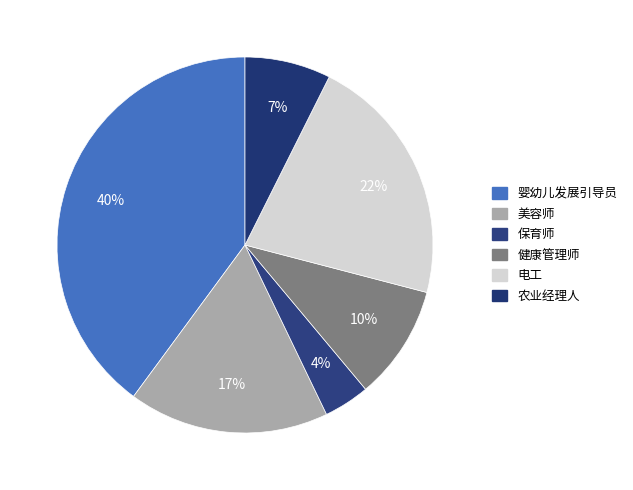

What percentage is the 农业经理人 slice, to the nearest percent?

7%